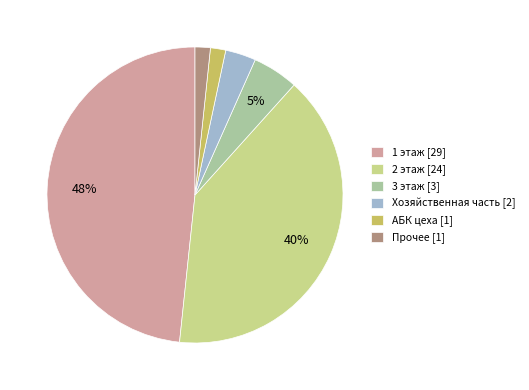

Does 1 этаж [29] account for over 50% of the chart?

No